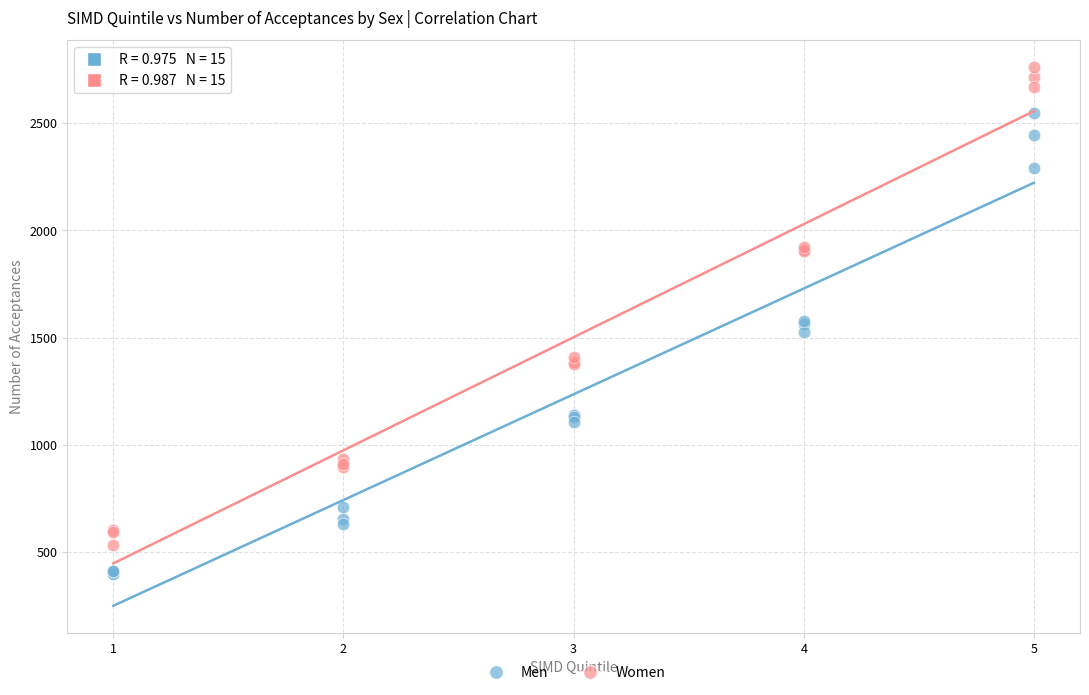

What are all the series names shown in the legend?

Men, Women